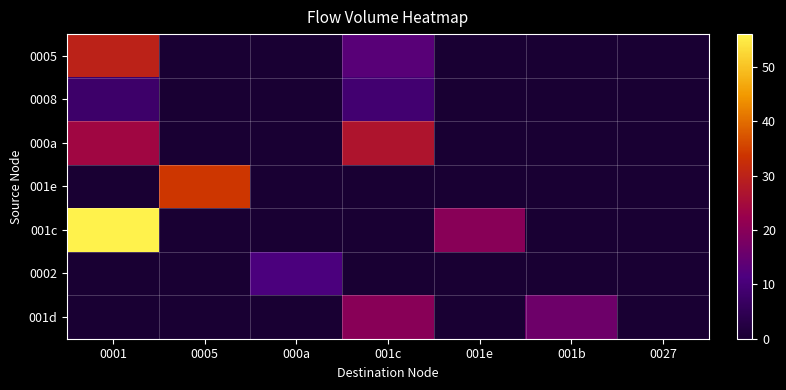

Reading left to right, list all the values displayed in this chart.

0005: 0001=30	0005=0	000a=0	001c=13	001e=0	001b=0	0027=0
0008: 0001=8	0005=0	000a=0	001c=9	001e=0	001b=0	0027=0
000a: 0001=24	0005=0	000a=0	001c=27	001e=0	001b=0	0027=0
001e: 0001=0	0005=34	000a=0	001c=0	001e=0	001b=0	0027=0
001c: 0001=56	0005=0	000a=0	001c=0	001e=20	001b=0	0027=0
0002: 0001=0	0005=0	000a=11	001c=0	001e=0	001b=0	0027=0
001d: 0001=0	0005=0	000a=0	001c=20	001e=0	001b=16	0027=0